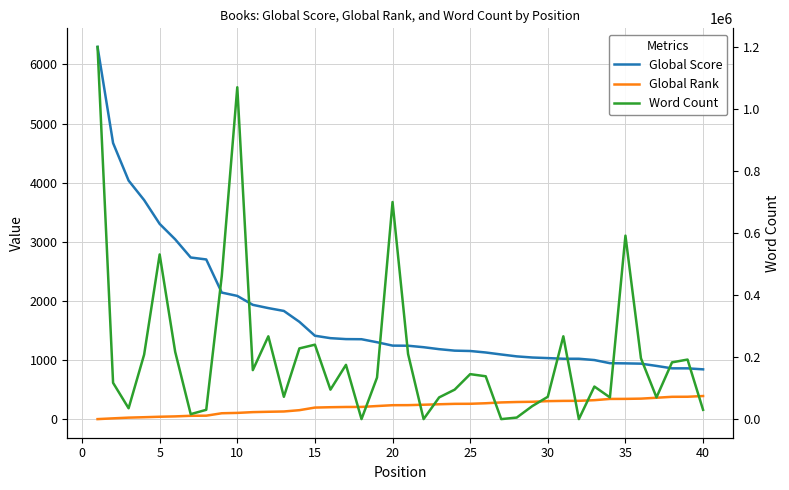

Reading left to right, extract all data points from this chart.

Global Score: 6295	4671	4037	3707	3305	3044	2737	2704	2144	2088	1937	1882	1834	1650	1415	1374	1358	1356	1305	1248	1246	1221	1188	1163	1157	1132	1098	1066	1047	1037	1026	1026	1004	951	948	943	905	864	864	847
Global Rank: 6	19	31	38	46	52	62	64	105	111	124	130	135	157	201	207	211	212	227	241	242	249	257	264	265	274	288	295	299	310	314	315	326	347	348	352	367	383	384	396
Word Count: 1200000	117000	35000	208000	530982	217000	16000	30000	461111	1070000	158000	267000	72000	228000	240000	95000	175000	0	134000	700000	210000	0	70000	95000	145000	138126	0	5000	42000	72000	267000	0	104960	70000	591554	196000	70000	183000	192000	30000